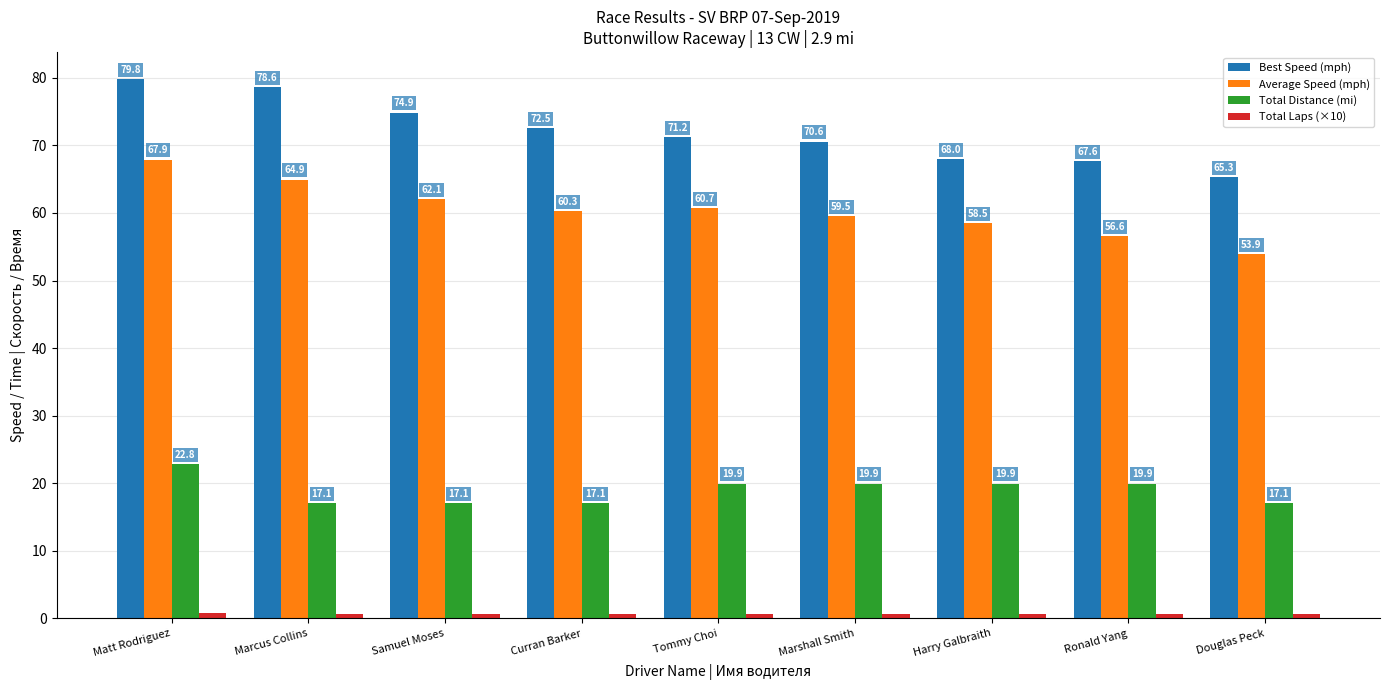

What is the sum of the Average Speed (mph) values at Ronald Yang and Douglas Peck?

110.4